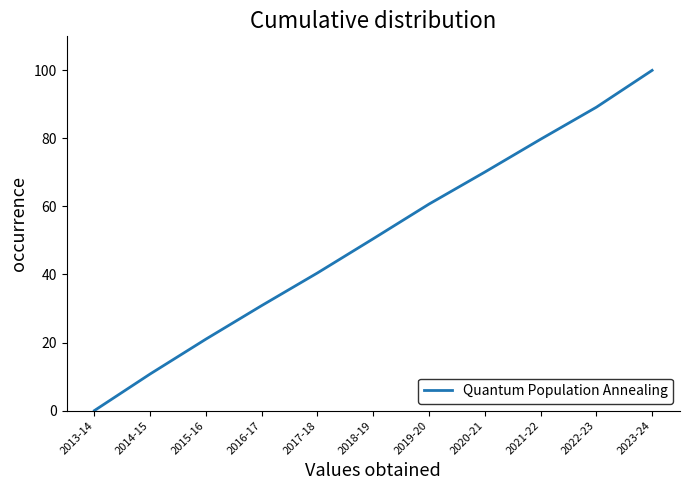

What is the ratio of the value at 2015-16 to the value at 2018-19?

0.4